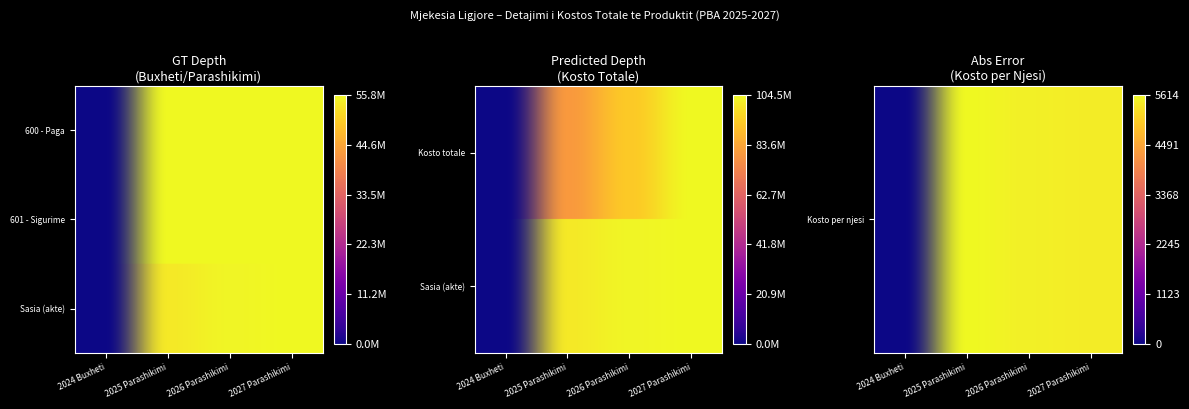

Reading left to right, what are all the values shown in this chart?

600 - Paga: 0.0	1.0	1.0	1.0
601 - Sigurime: 0.0	1.0	1.0	1.0
Kosto totale: 0.0	0.8	0.9	1.0
Sasia (akte): 0.0	1.0	1.0	1.0
Kosto per njesi: 0.0	1.0	1.0	1.0